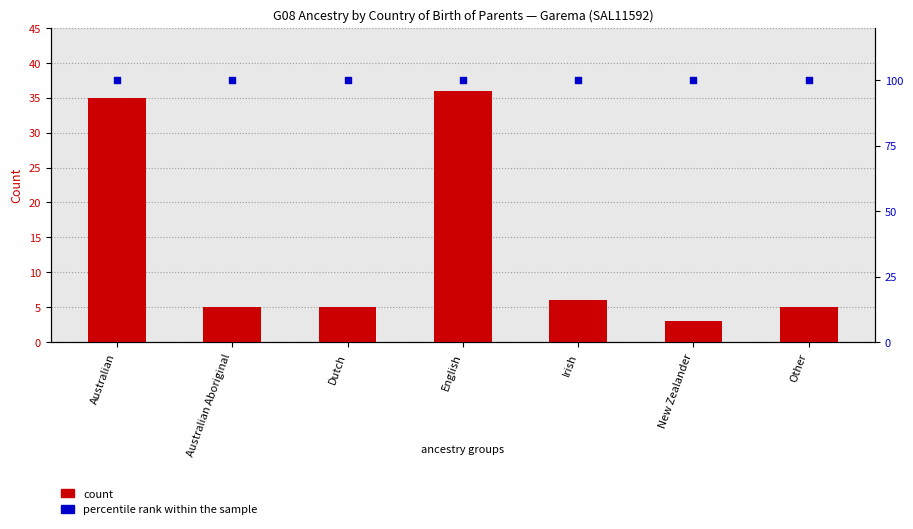

At how many categories does at least one series exceed 22?

7